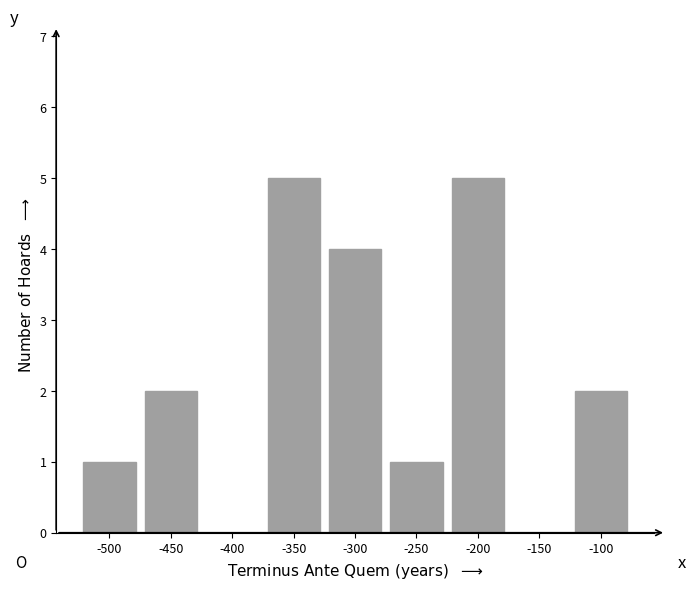

Reading left to right, transcribe all the data shown in this chart.

-500=1	-450=2	-400=0	-350=5	-300=4	-250=1	-200=5	-150=0	-100=2